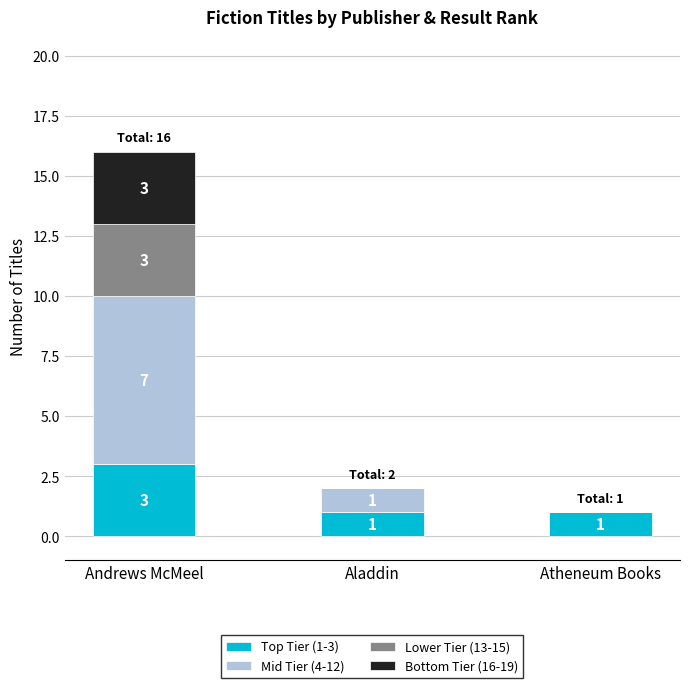

Which category has the highest value in the Top Tier (1-3) series?

Andrews McMeel